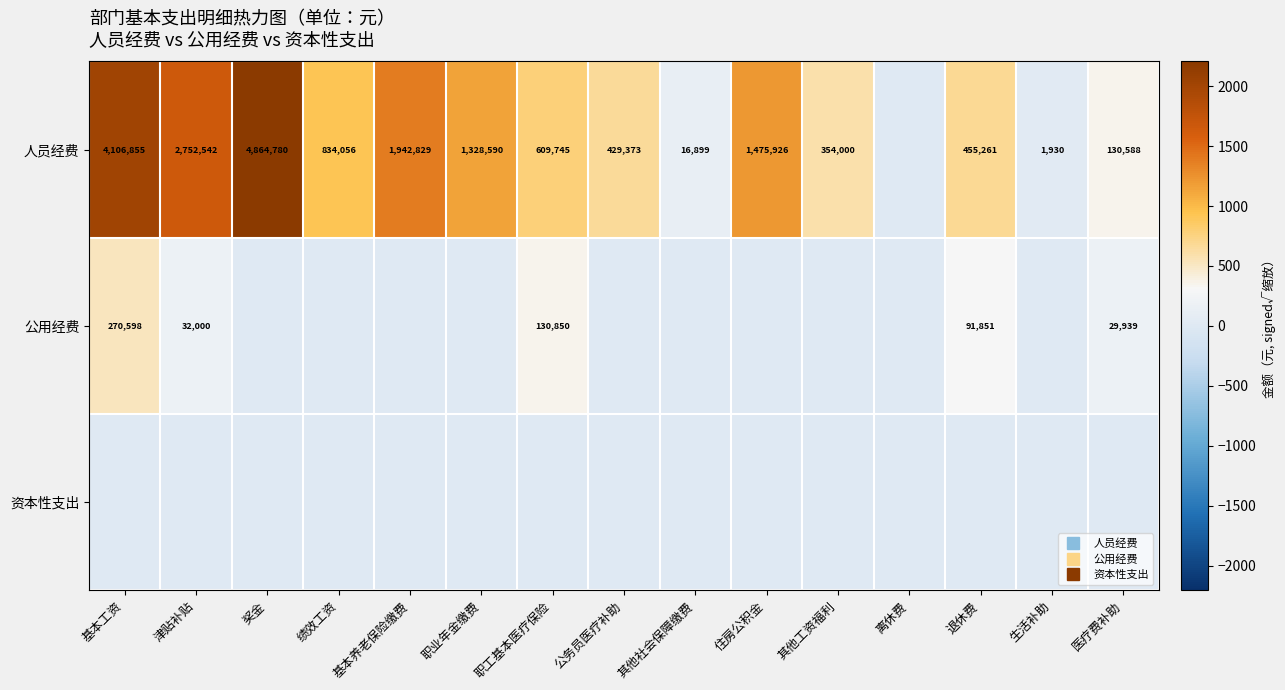

The 人员经费 series shows 596.9 at 基本养老保险缴费. True or false?

False